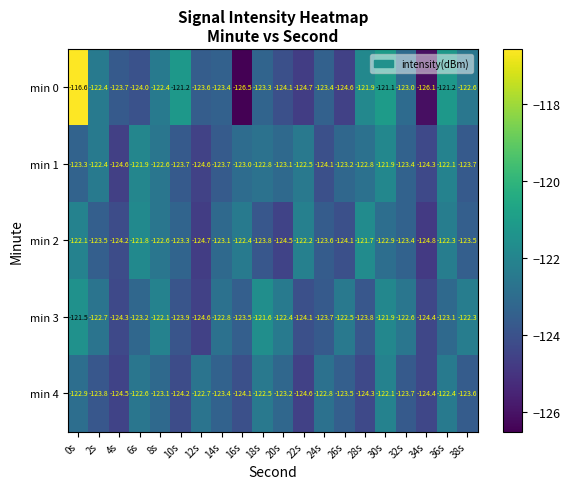

List the series in order of their peak value, highest first.

min 0, min 3, min 2, min 1, min 4